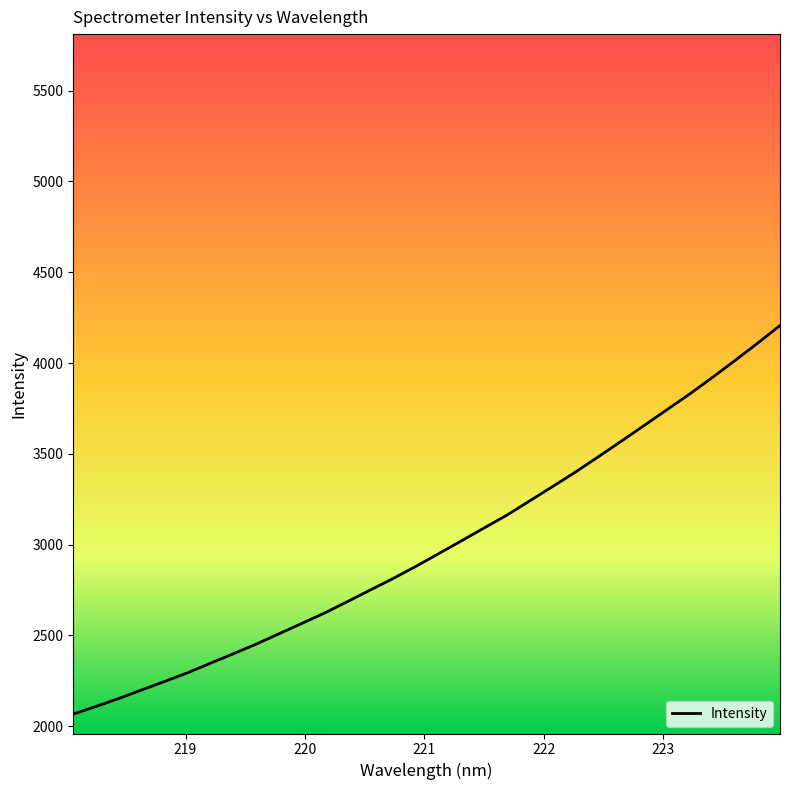

Does the chart have visible grid lines?

No